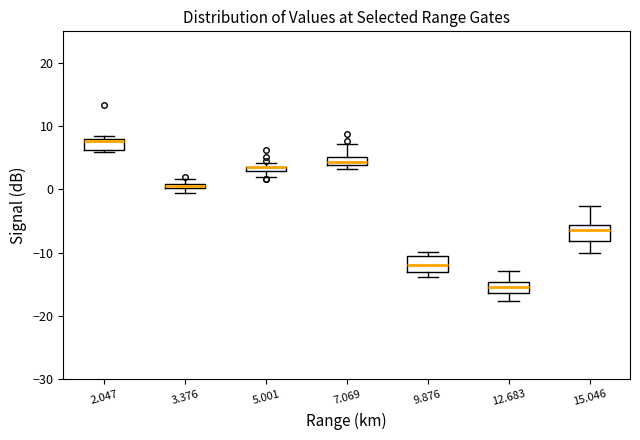

Where is the lower edge of the box at x = 15.046 on the y-axis? The values are not printed on the chart, so give them approximately, as read against the axis.

-8